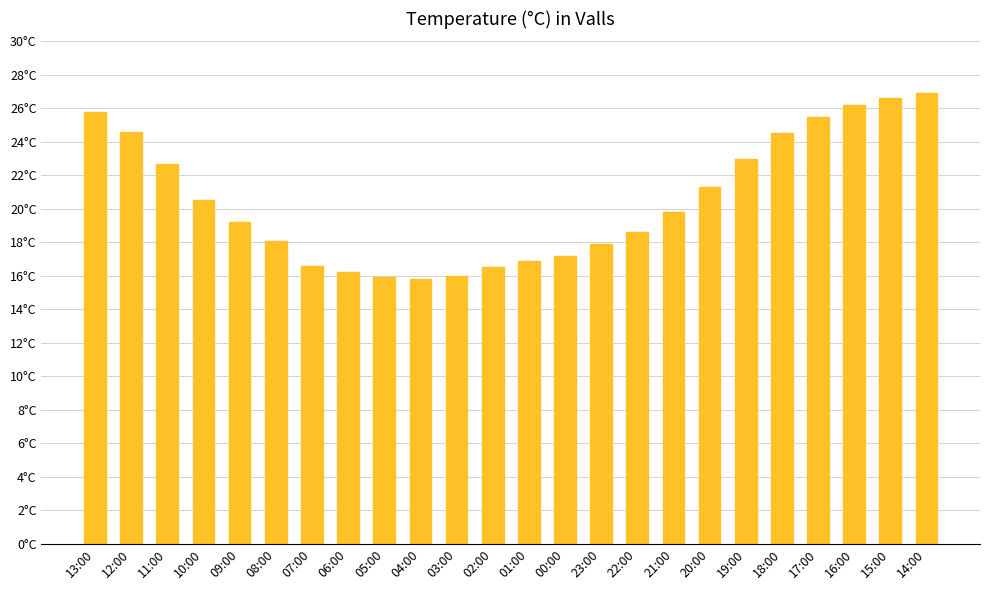

At which label does the data first exceed 19?

13:00